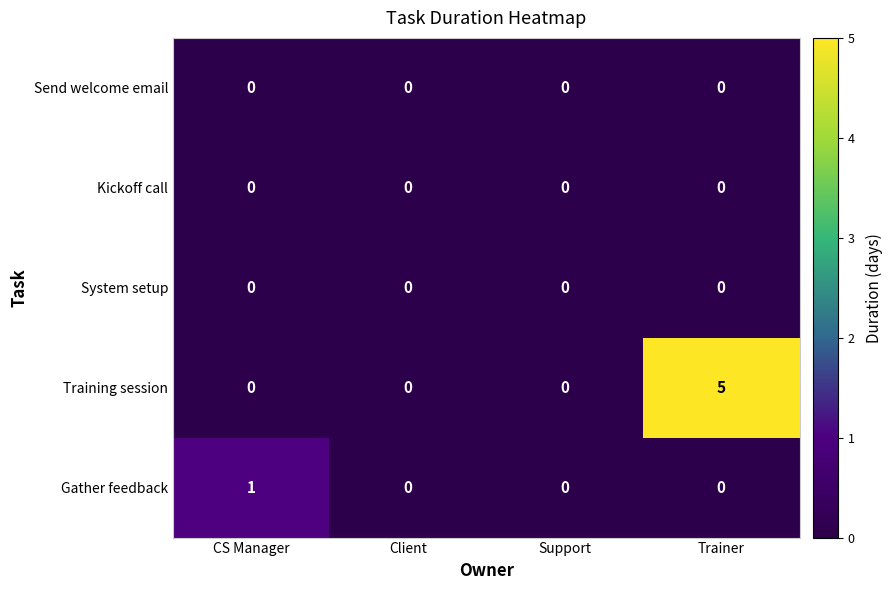

Which series changed the most between CS Manager and Client?

Gather feedback